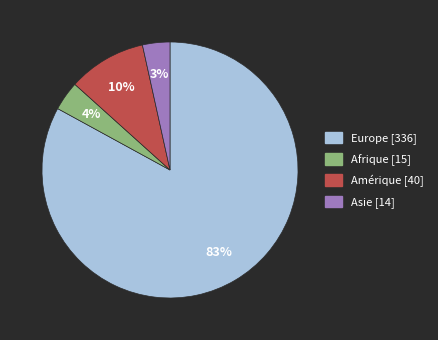

Do Europe and Afrique together represent more than half of the pie?

Yes